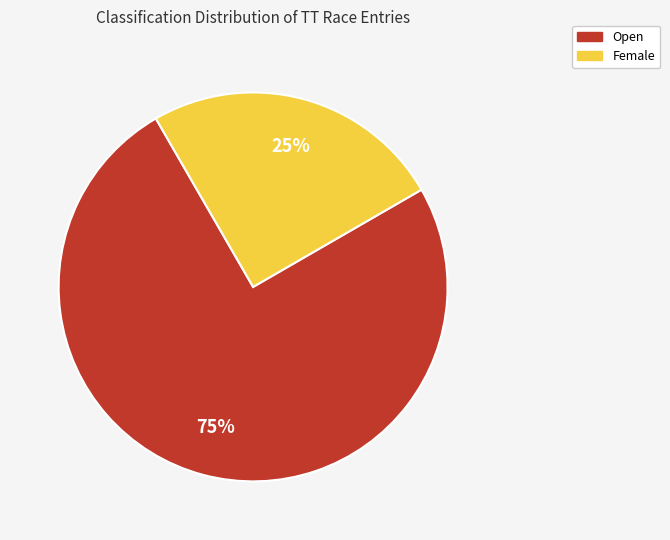

The Open slice represents 88% of the pie. True or false?

False